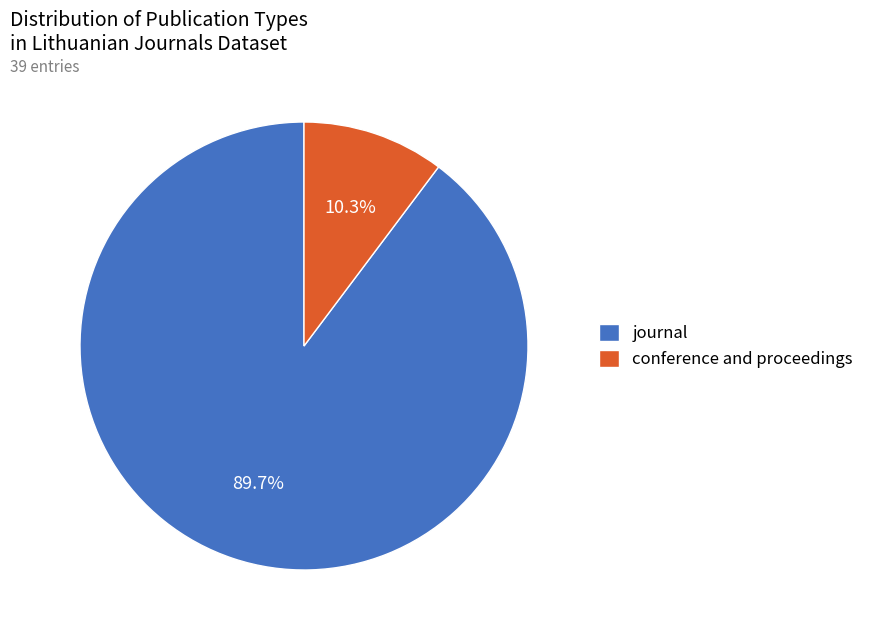

Which slice represents more than half of the pie?

journal